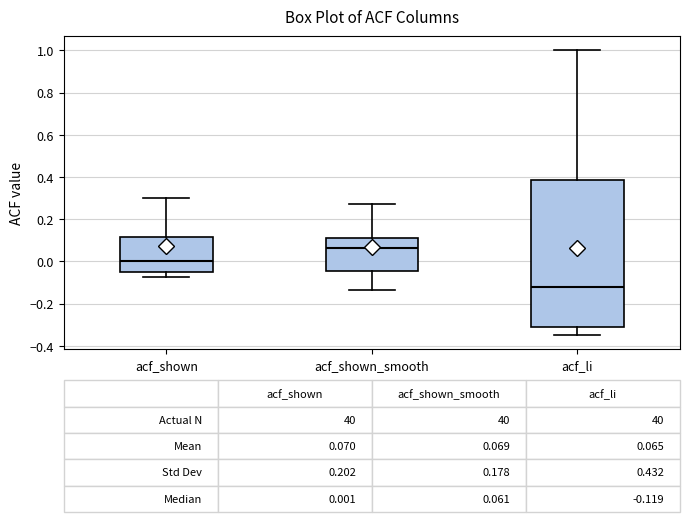

Which box has the lowest median line?

acf_li